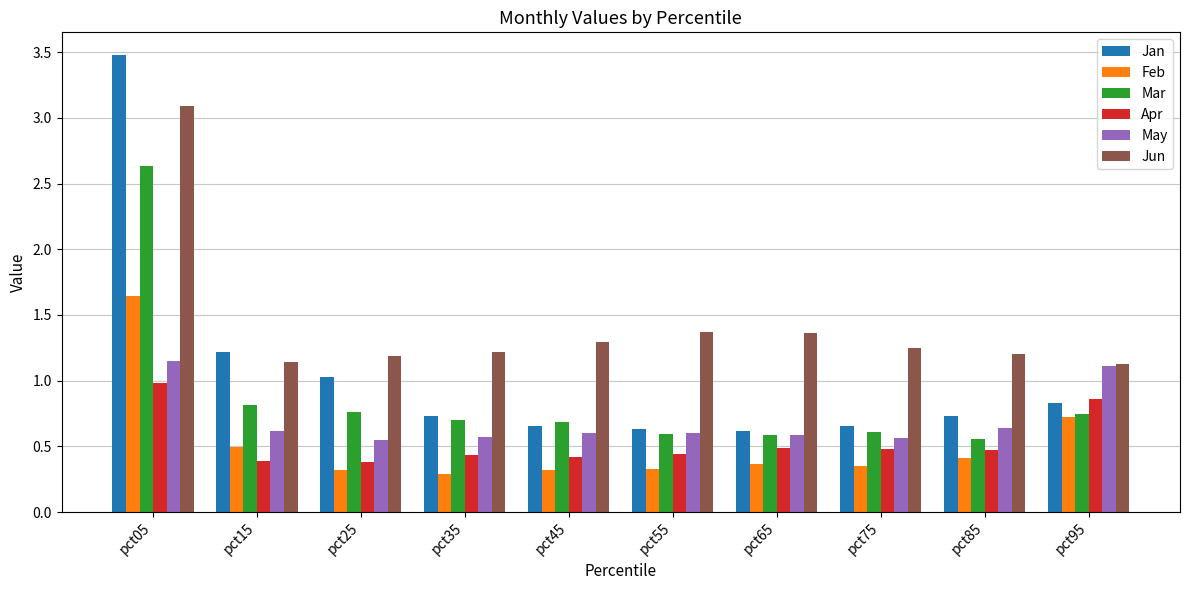

What is the total value across all series at pct65?

4.0